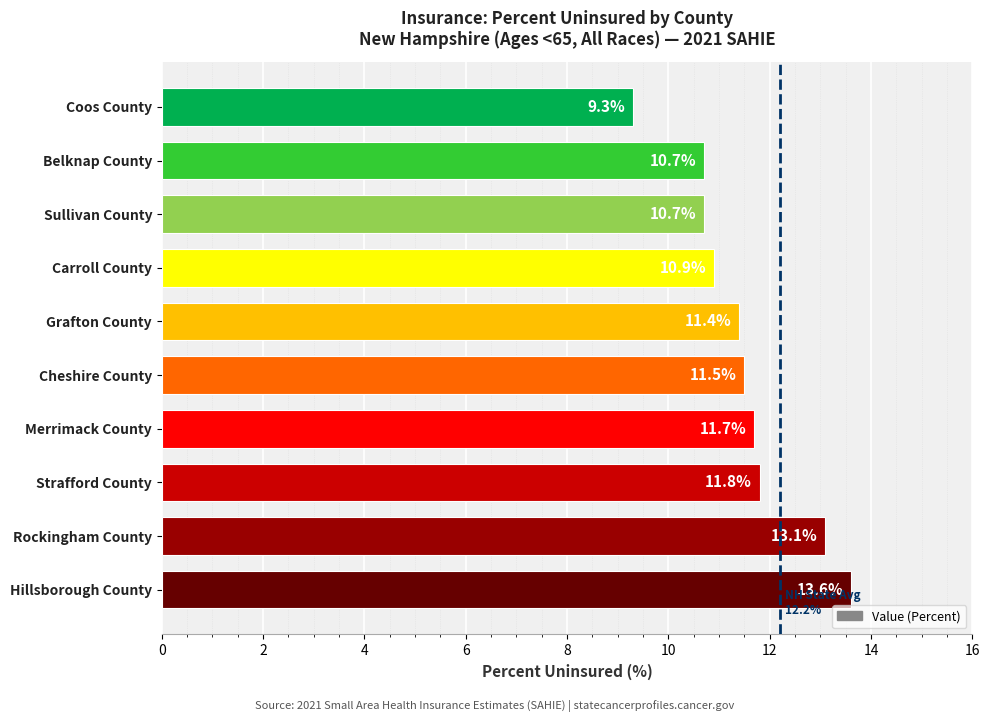

How many values are below 11?

4